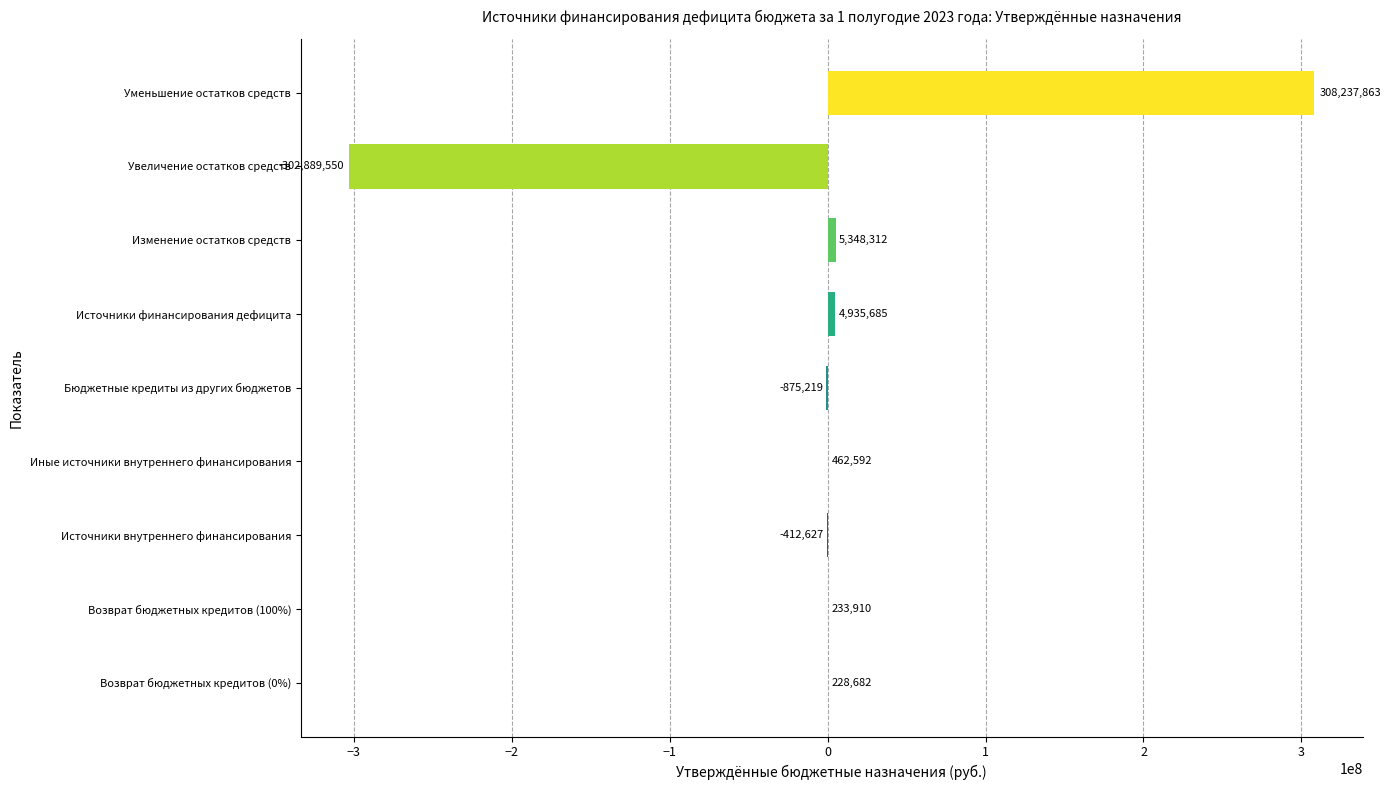

Which has a higher value, Источники финансирования дефицита or Возврат бюджетных кредитов (0%)?

Источники финансирования дефицита